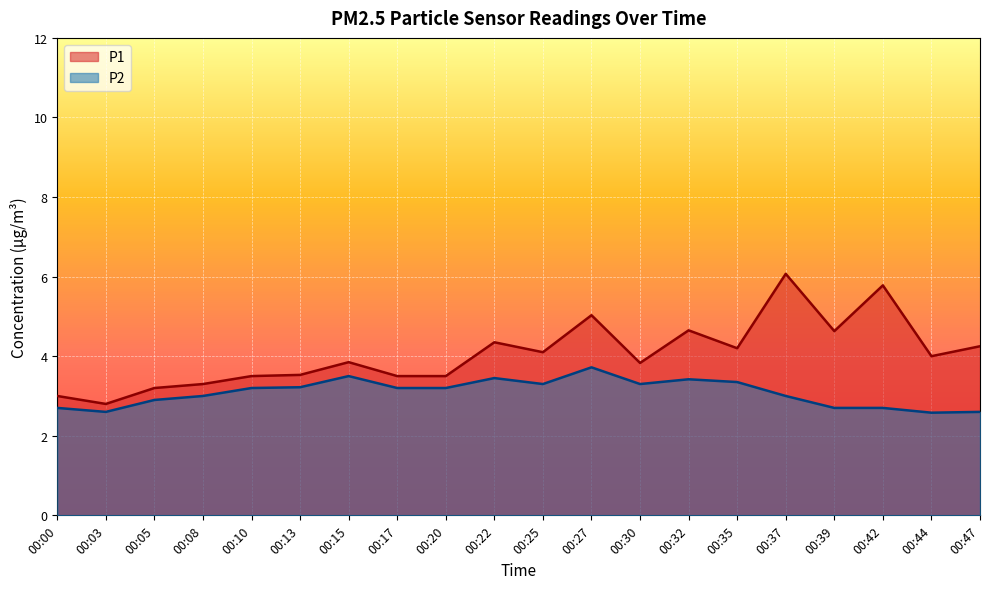

Does the chart display data point markers on the line(s)?

No